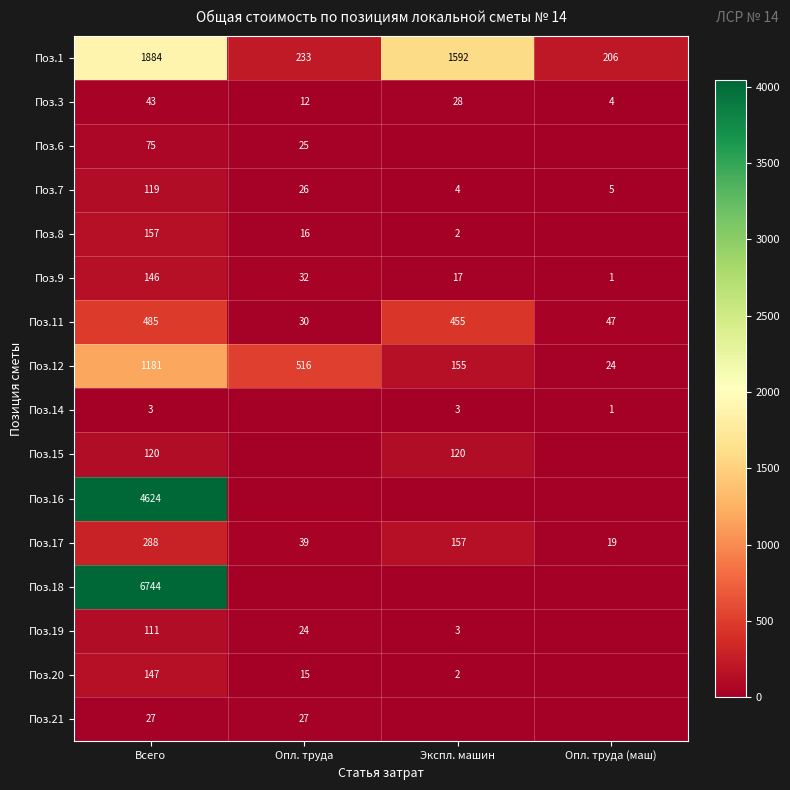

Which category has the highest value in the Поз.12 series?

Всего